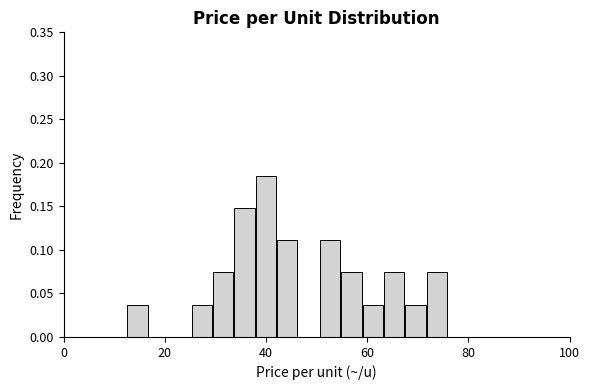

Read against the x-axis, roughly where is the centre of the tallest bar?

40